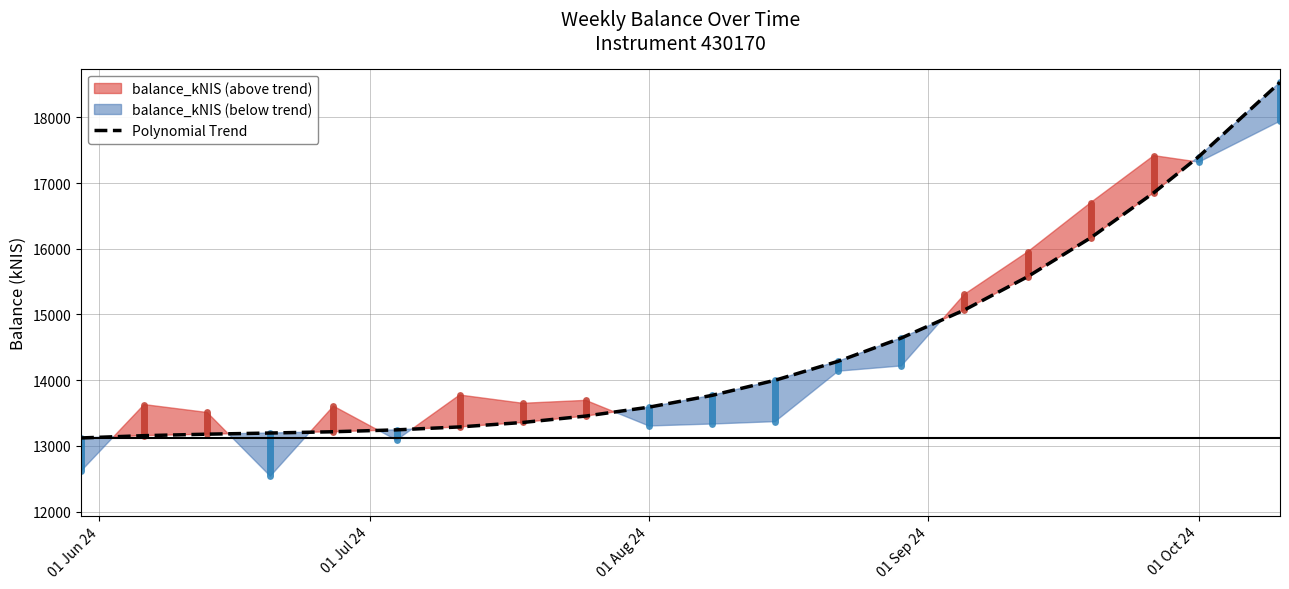

What is the lowest value of the Polynomial Trend series?

13120.0